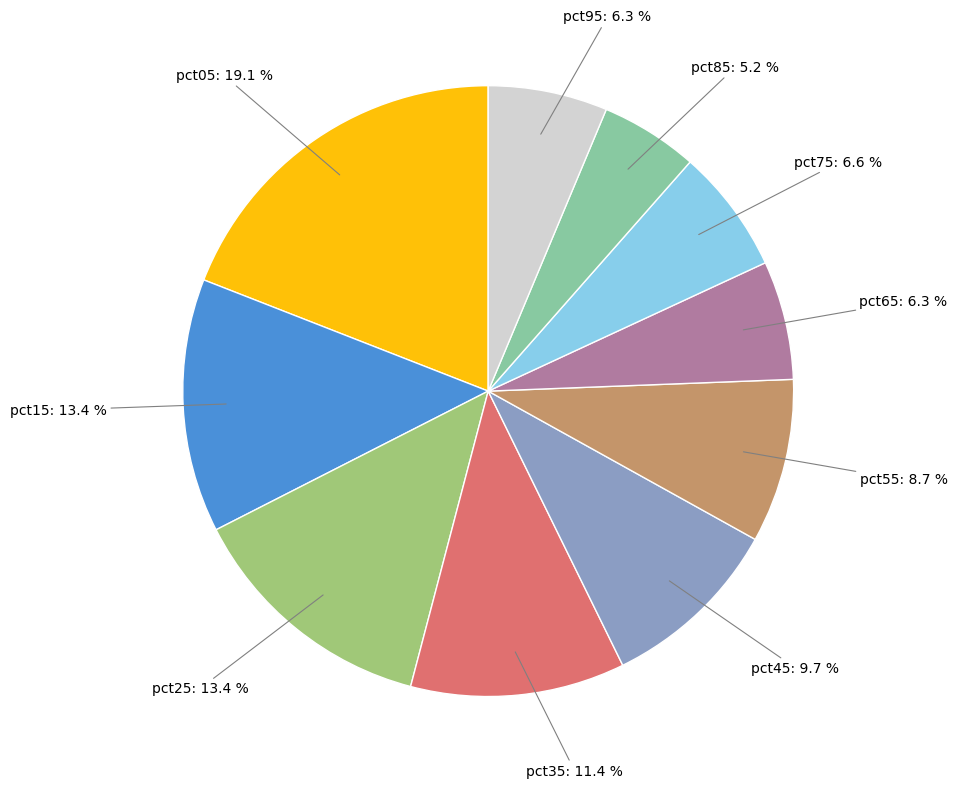

Is there a majority slice in this chart?

No